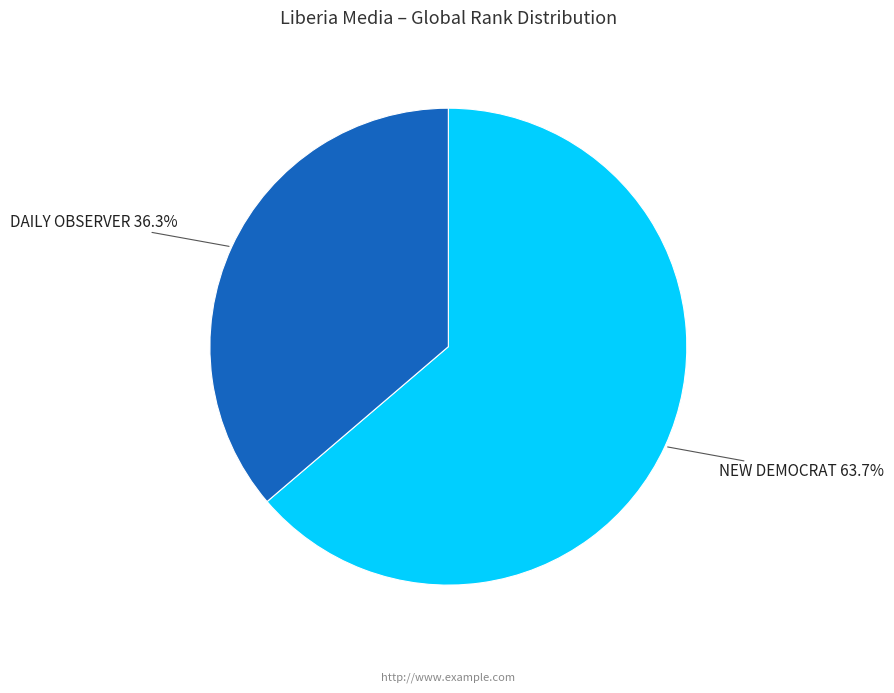

To the nearest percent, what is the difference between the NEW DEMOCRAT and DAILY OBSERVER slice percentages?

27%